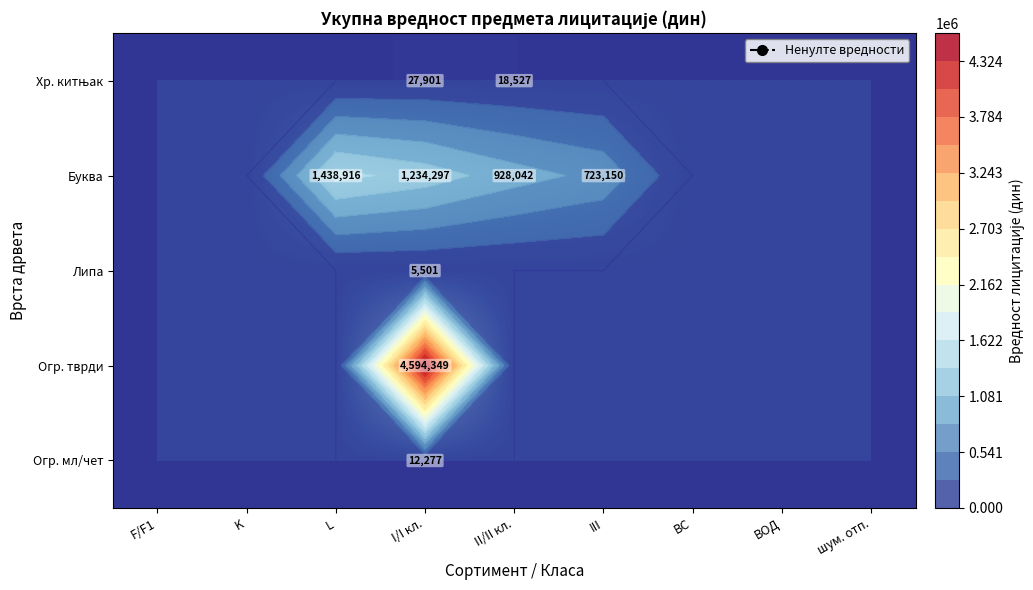

List the labels in order of Хр. китњак value, largest first.

I/I кл., II/II кл., F/F1, K, L, III, ВС, ВОД, шум. отп.